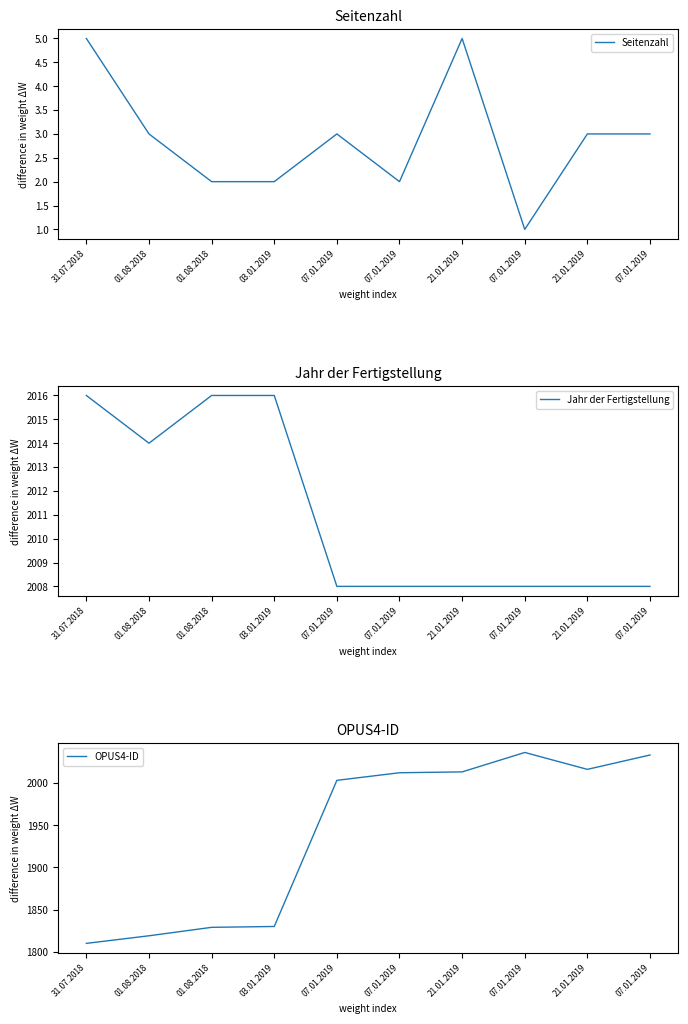

What is the greatest value displayed?

2036